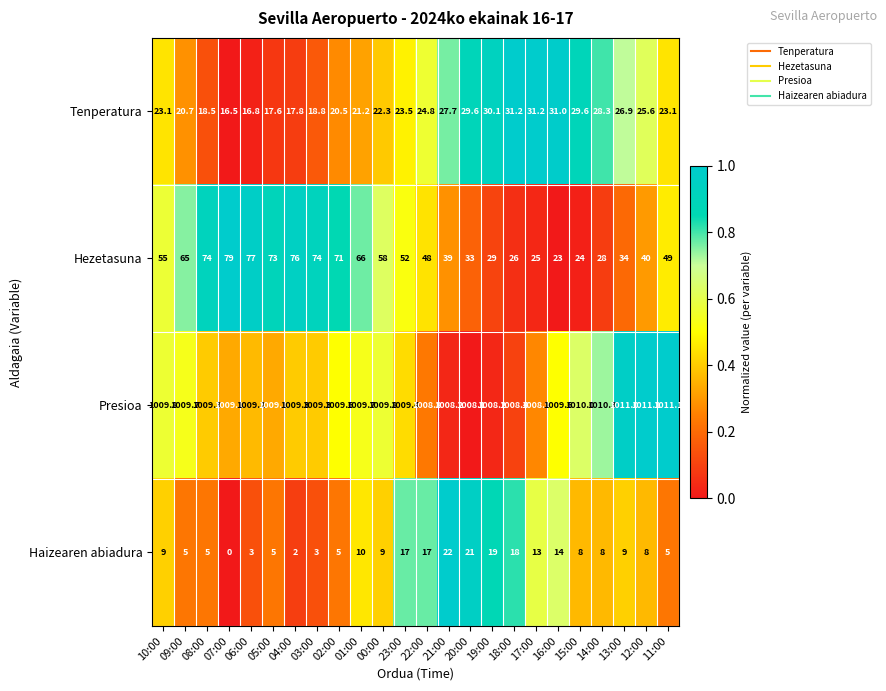

At which category does the chart reach its minimum across all series?

07:00